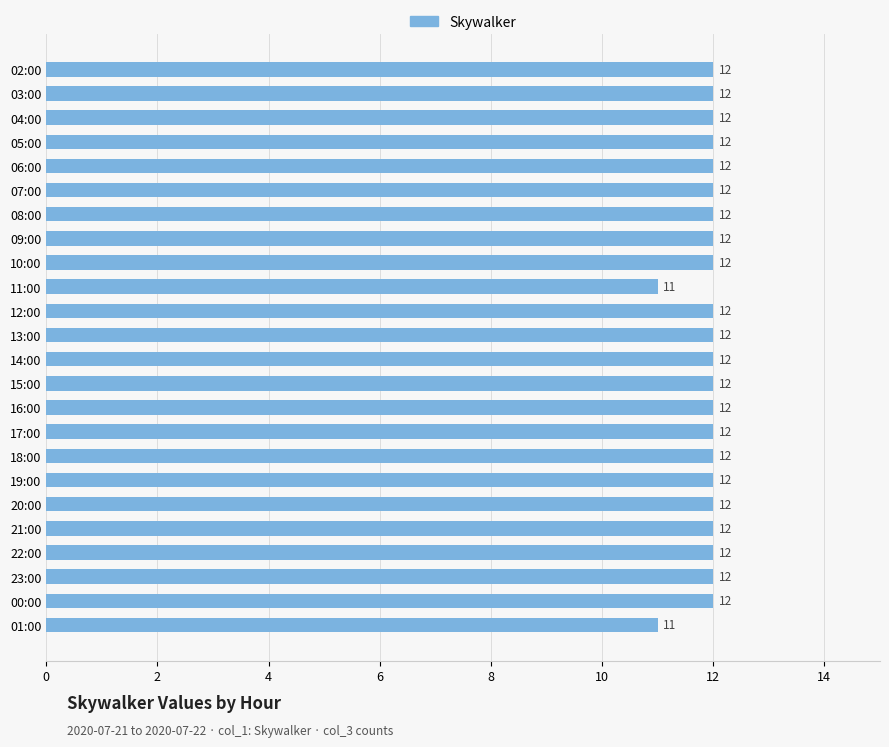

What is the difference between the maximum and second lowest values?

1